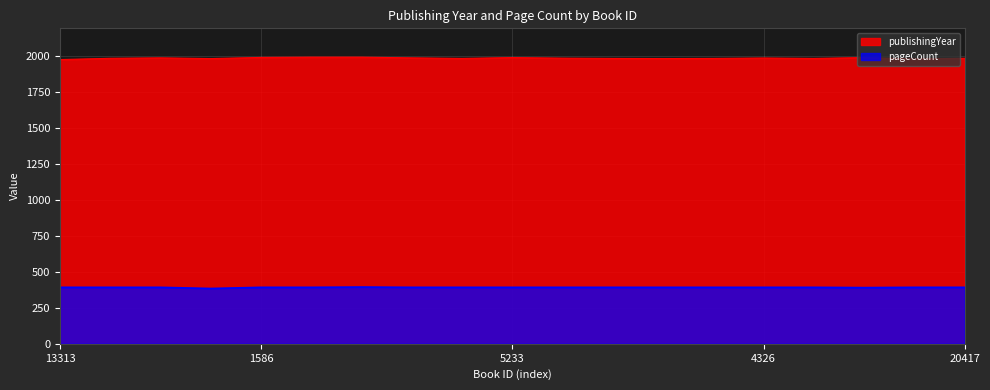

What is the difference between the maximum and minimum values in the pageCount series?

10